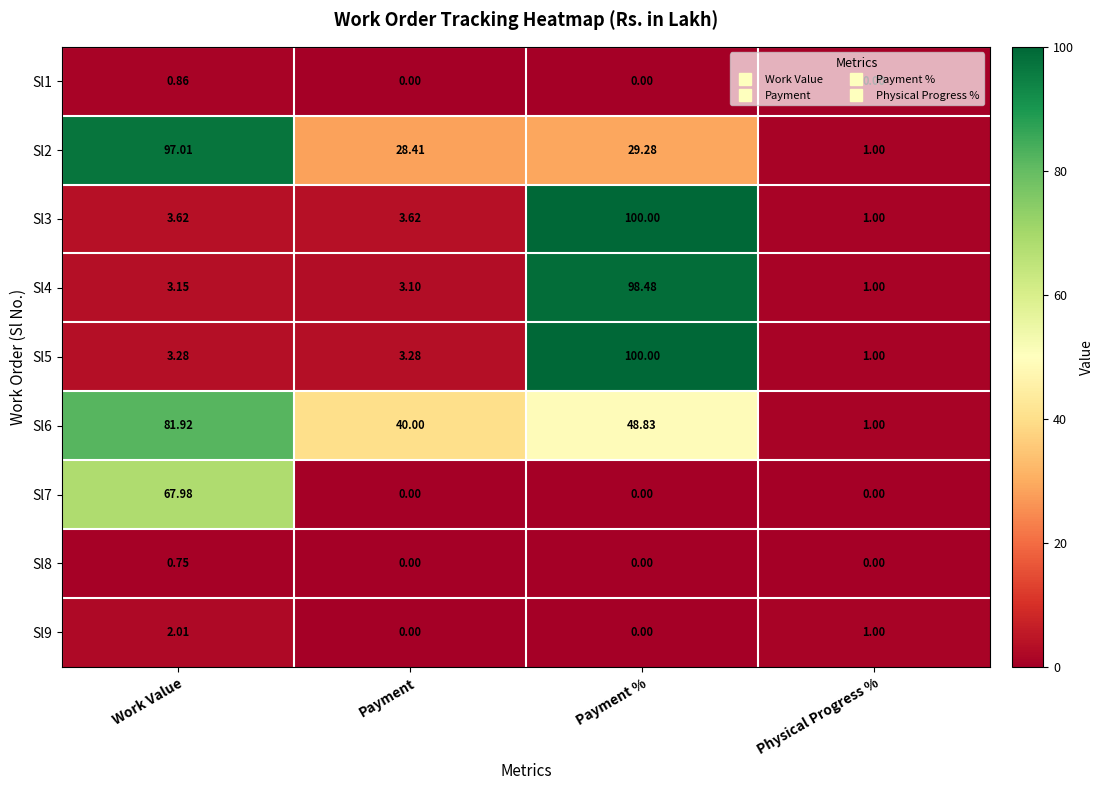

Is the value of Sl3 at Payment % greater than the value of Sl2 at Payment?

Yes